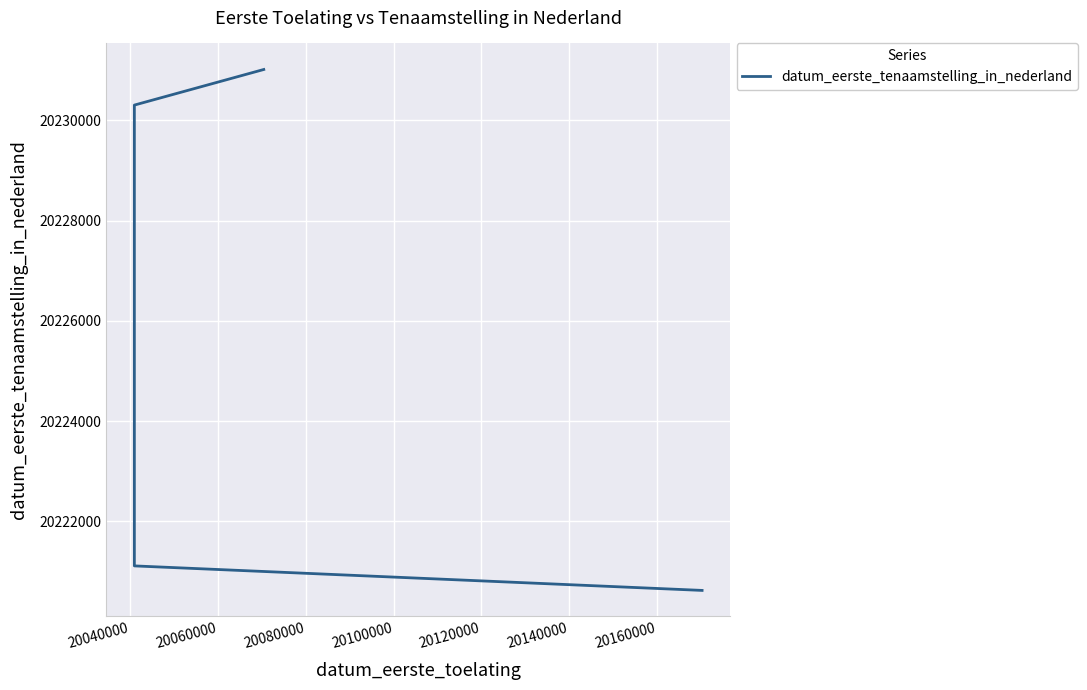

How many values exceed 20230302?

1